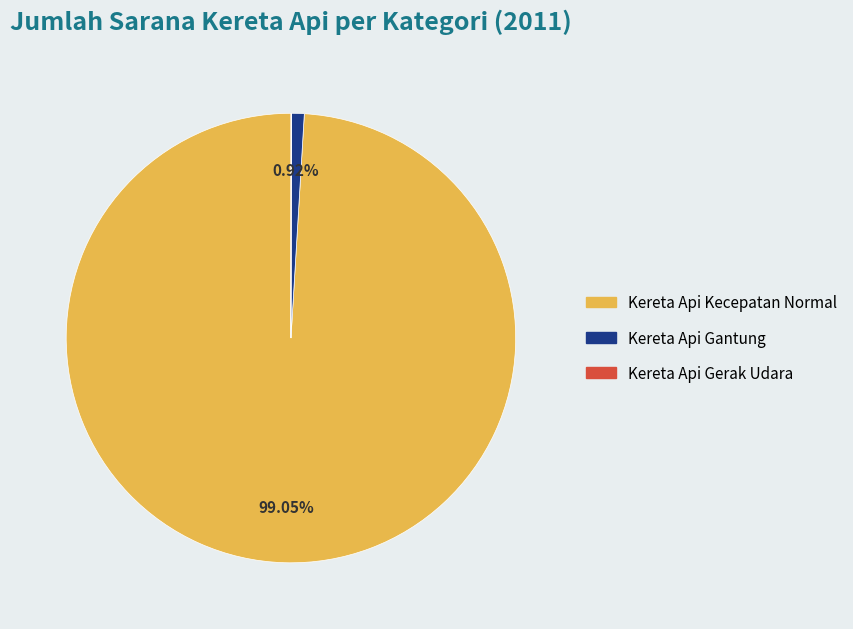

Is there a majority slice in this chart?

Yes